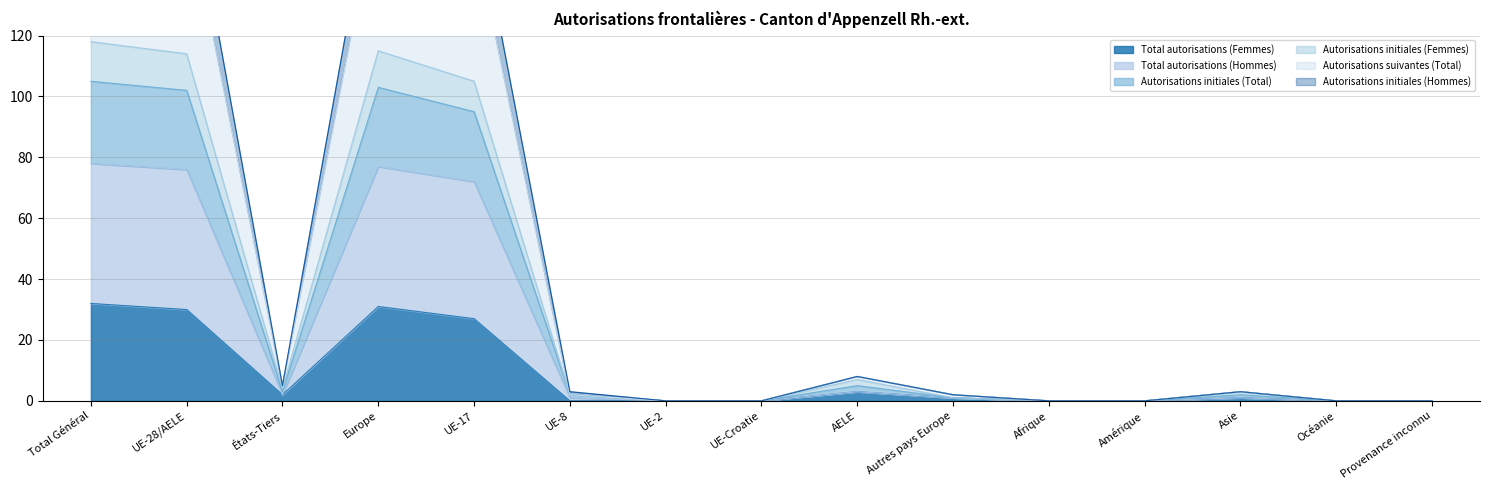

True or false: Total autorisations (Femmes) and Autorisations suivantes (Total) intersect in this chart.

False